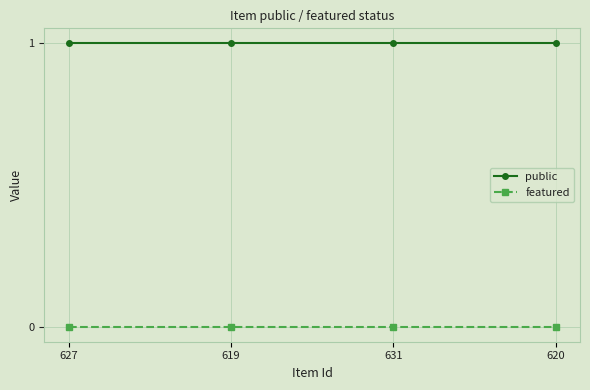

What is the approximate value of public at 627?

1